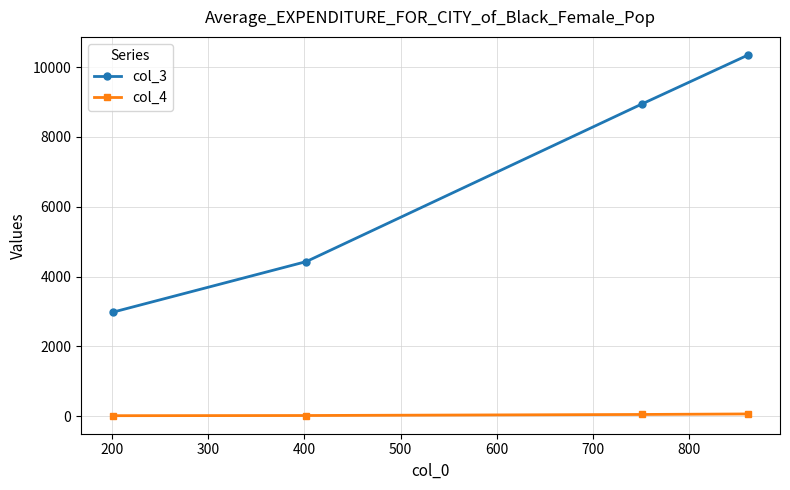

True or false: col_3 and col_4 intersect in this chart.

False